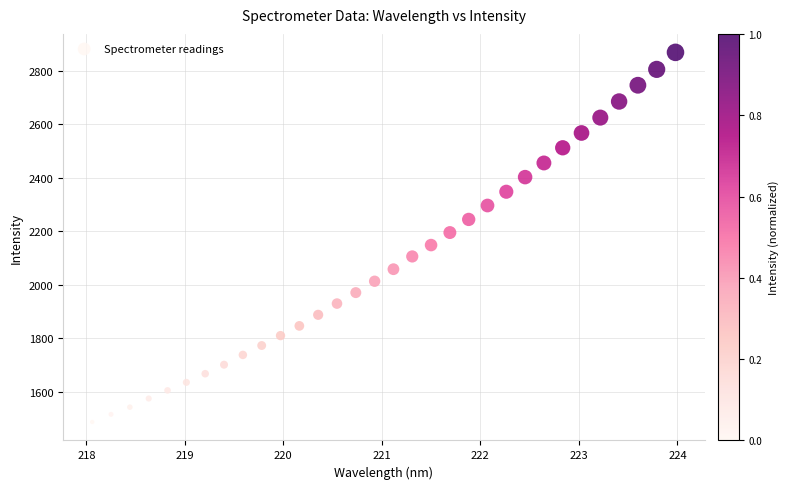

What is the range of X values (max minus min)?

5.9